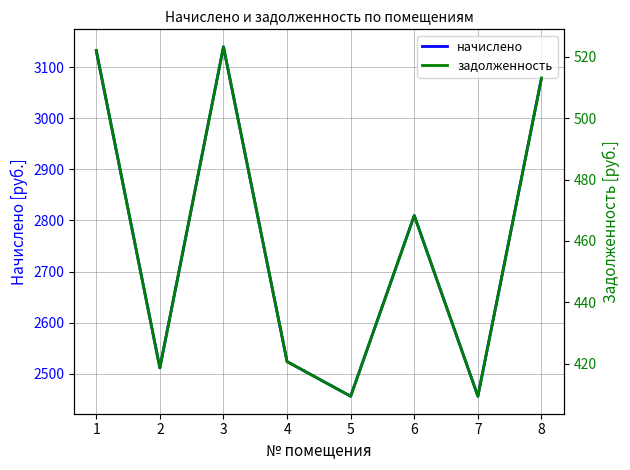

True or false: начислено has a value of 4401.3 at 2.

False